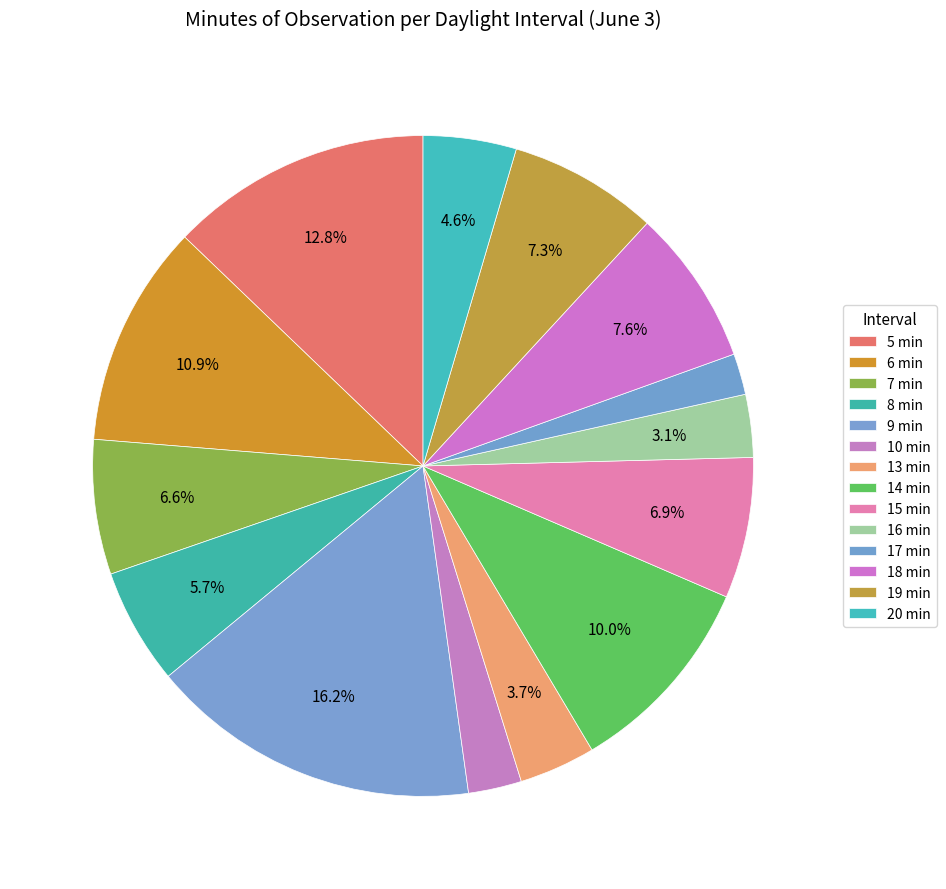

Does any single category account for the majority?

No